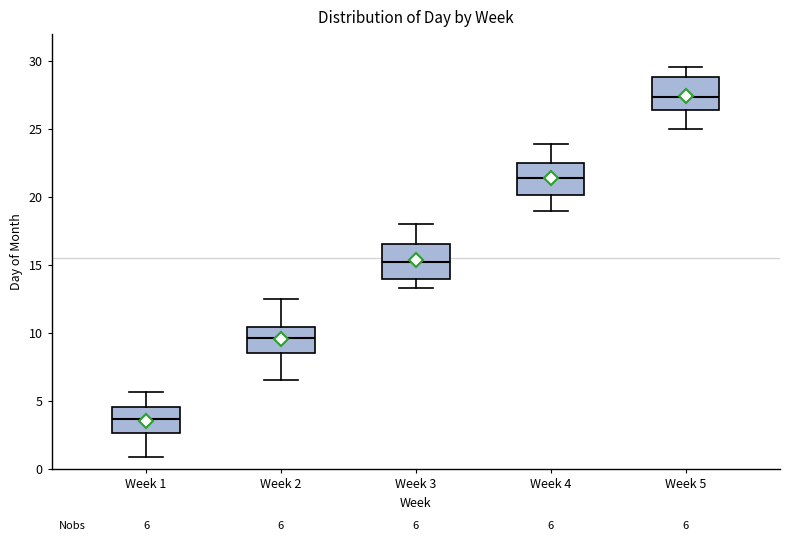

Which box's median line is the lowest?

Week 1